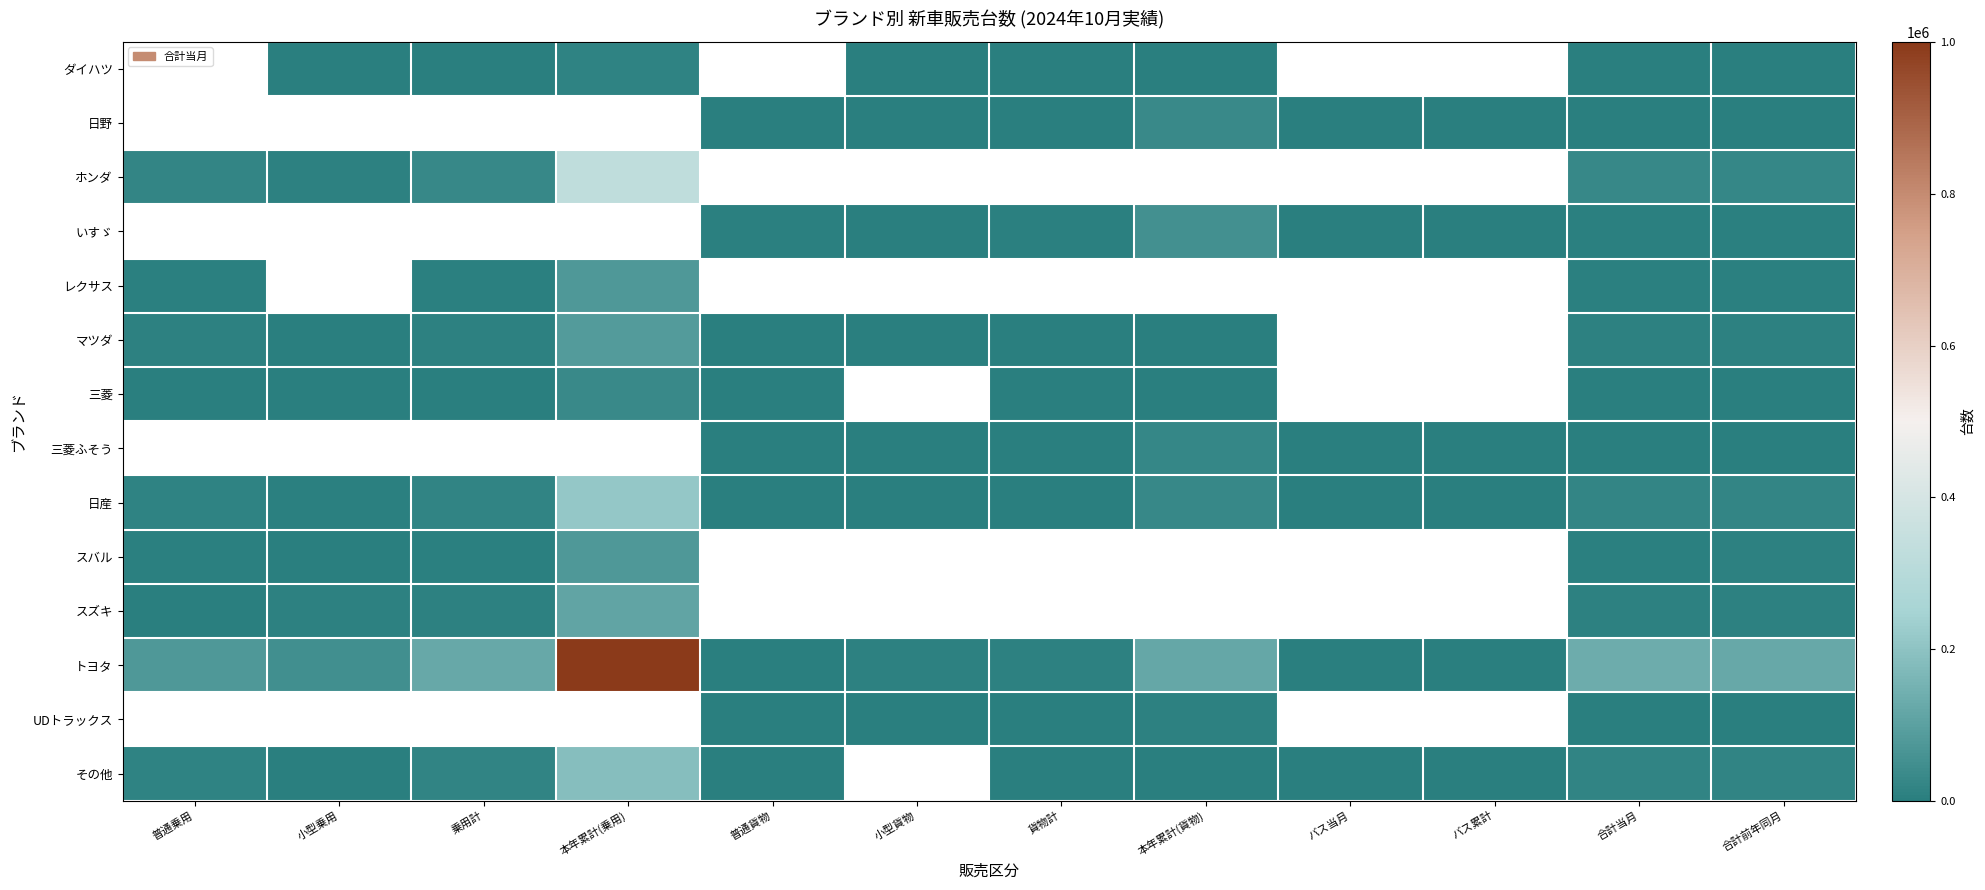

The スバル series shows 77381.0 at 本年累計(乗用). True or false?

True